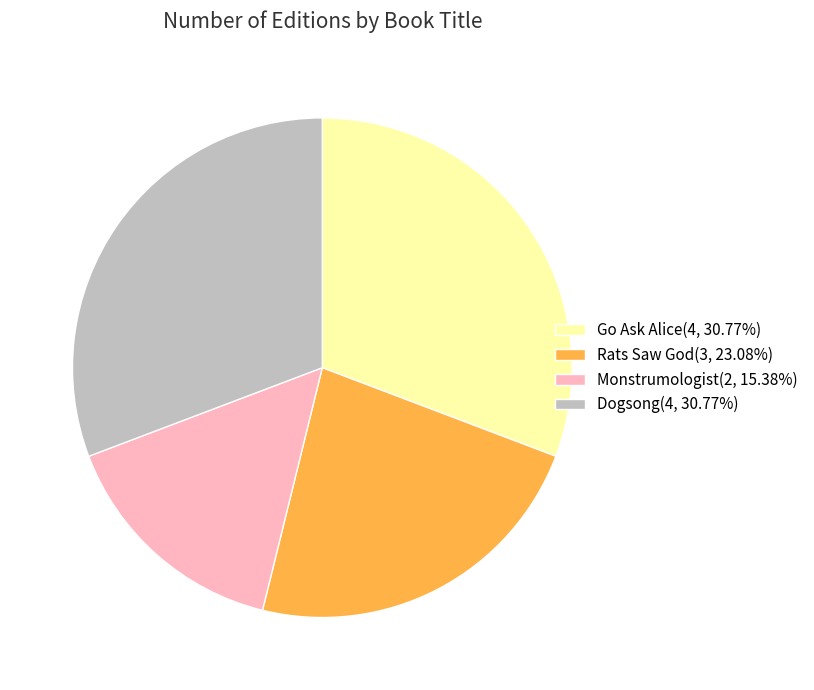

Is there a majority slice in this chart?

No